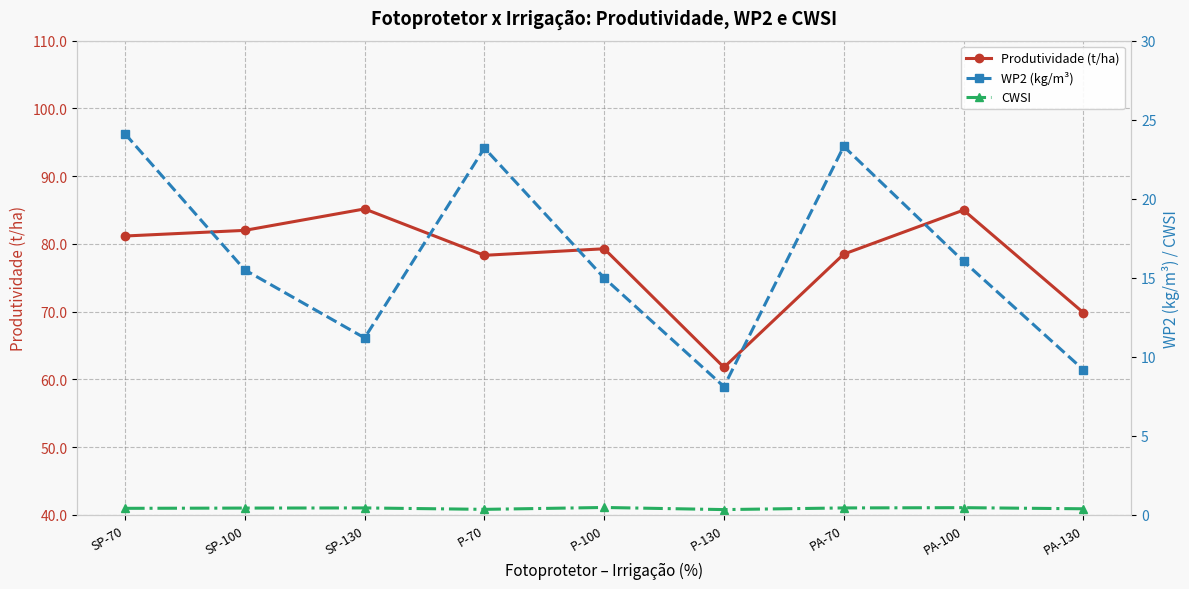

Rank the series by their average value, from lowest to highest.

CWSI, WP2 (kg/m³), Produtividade (t/ha)